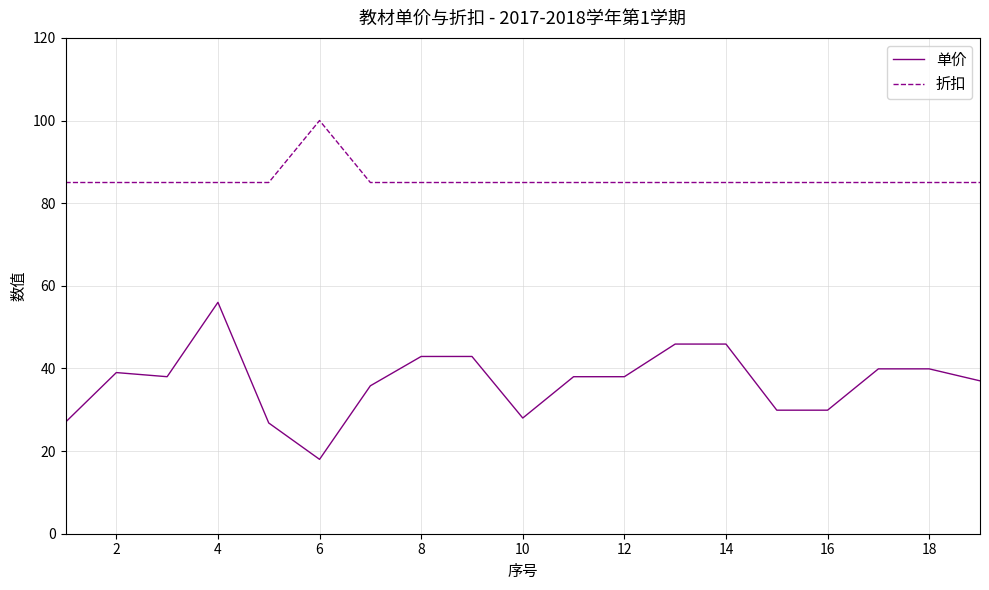

How many lines are shown in the chart?

2